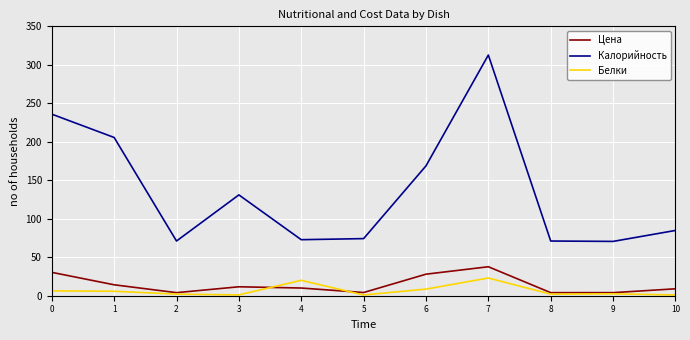

At which category does Калорийность reach its first local valley?

2